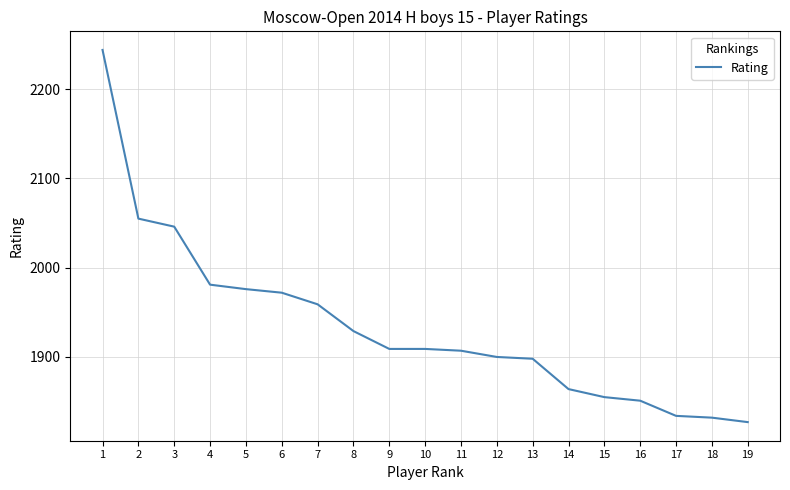

What is the difference between the maximum and minimum values?

417